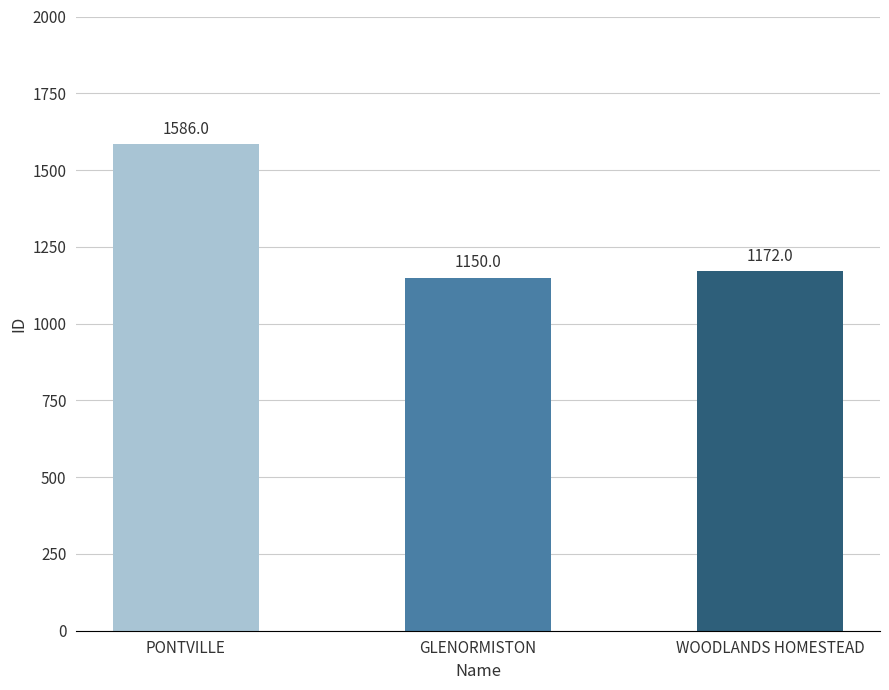

At which category does the chart reach its minimum across all series?

GLENORMISTON